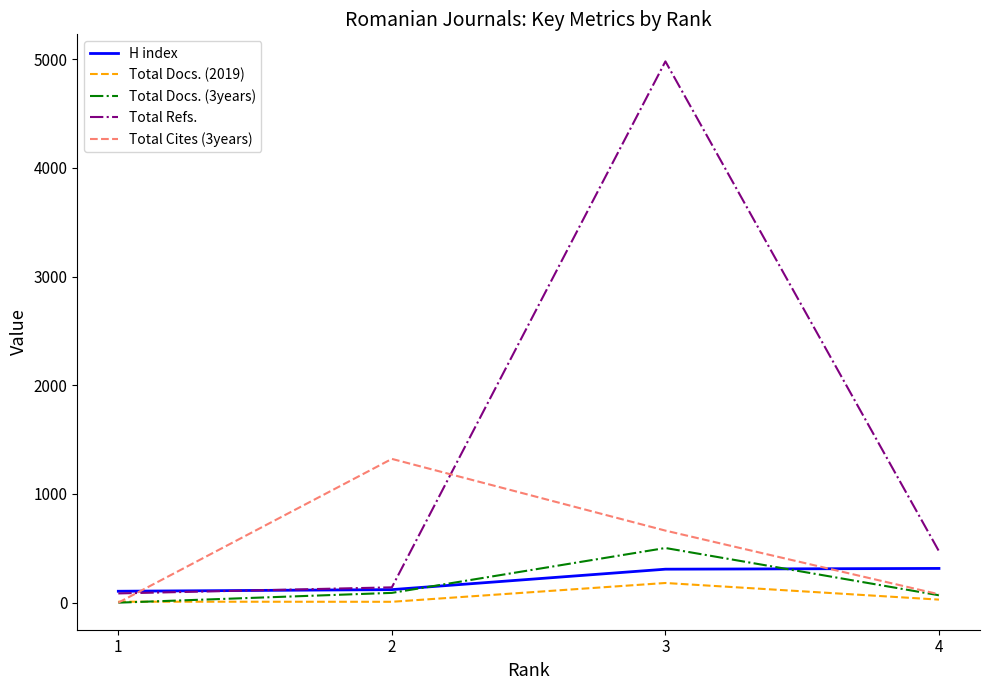

Between 3 and 4, which series saw the biggest shift?

Total Refs.